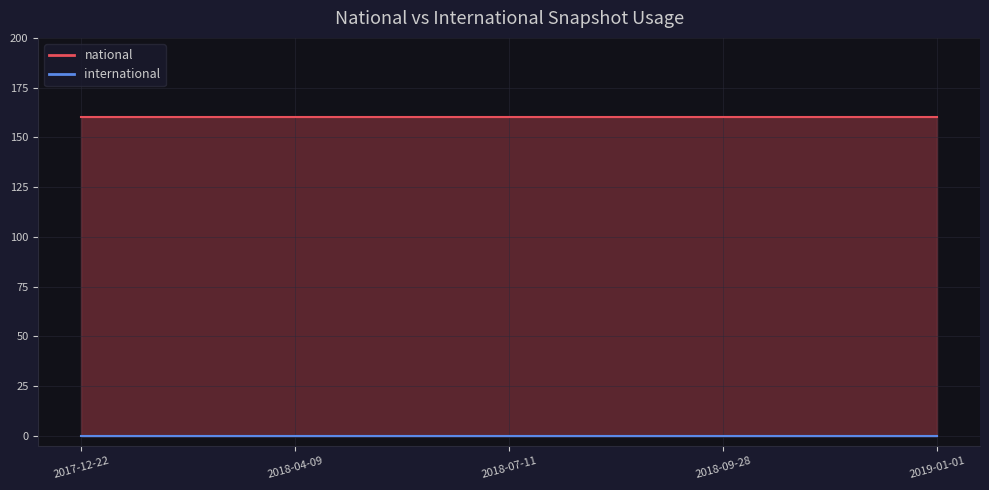

What are all the series names shown in the legend?

national, international